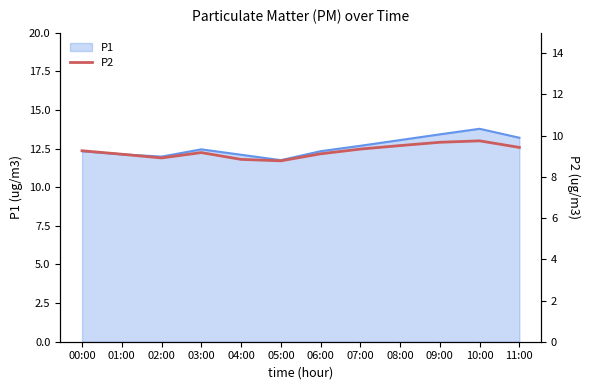

Is it true that P1 equals 19.1 at 07:00?

False